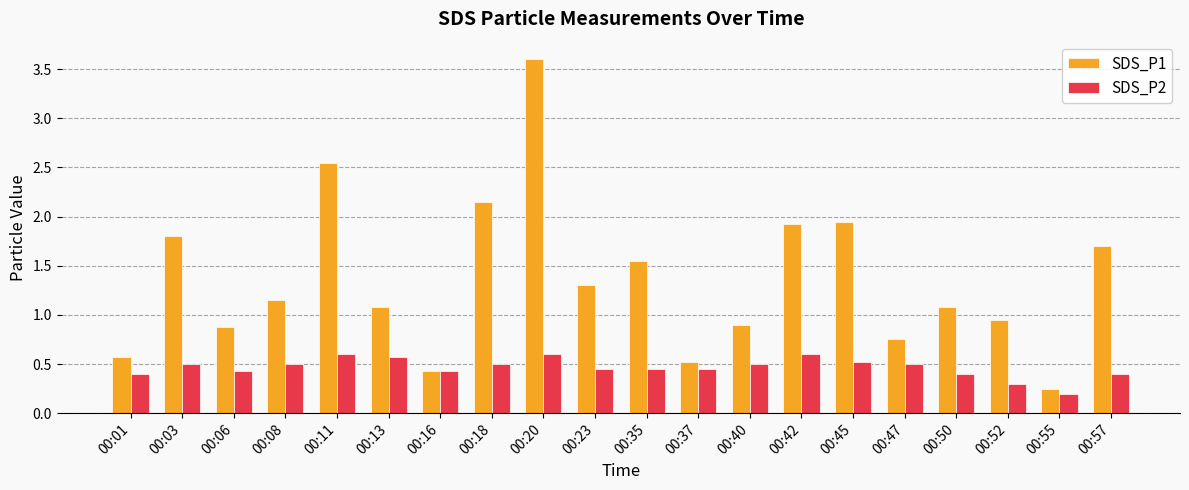

What is the difference between the maximum and minimum values in the SDS_P2 series?

0.4